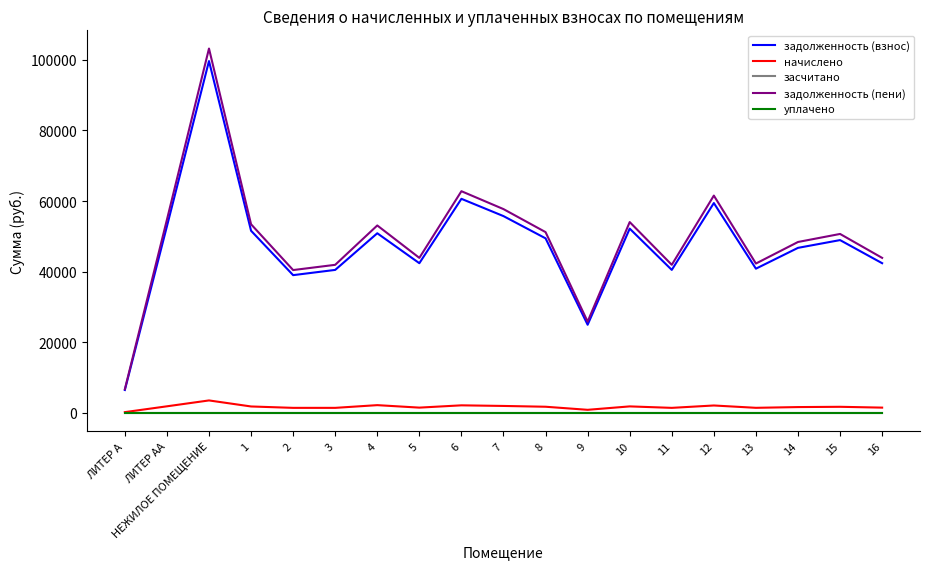

Is this an area chart (filled region under the line)?

No